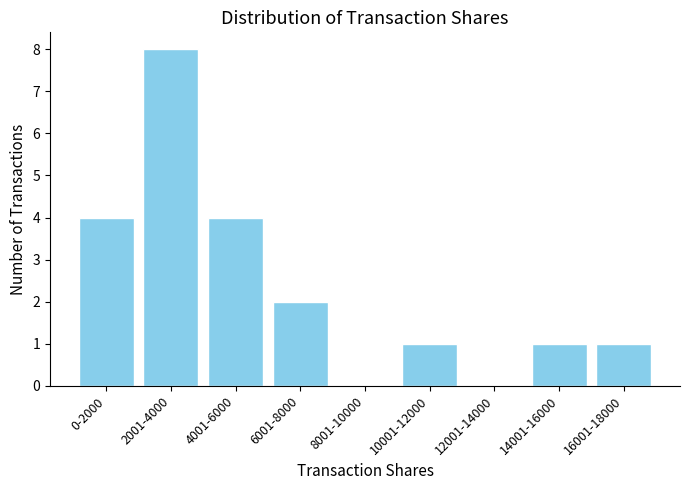

Reading left to right, transcribe all the data shown in this chart.

0-2000=4	2001-4000=8	4001-6000=4	6001-8000=2	8001-10000=0	10001-12000=1	12001-14000=0	14001-16000=1	16001-18000=1